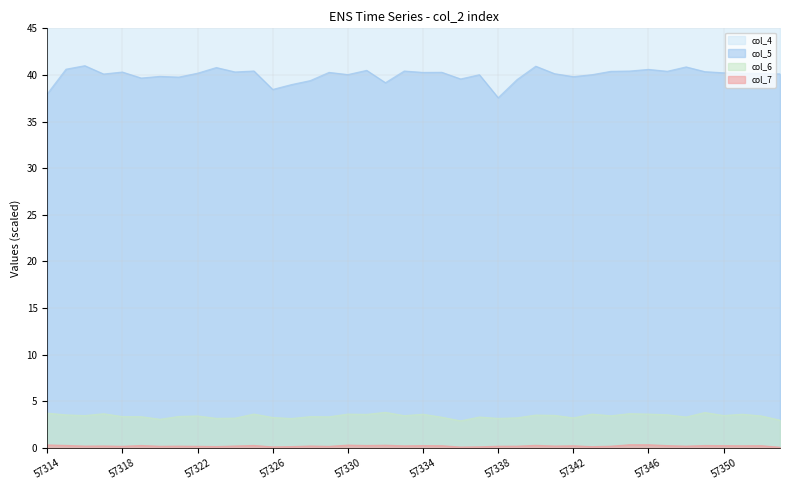

What is the value of the col_6 point at the 12th from the left?

3.6